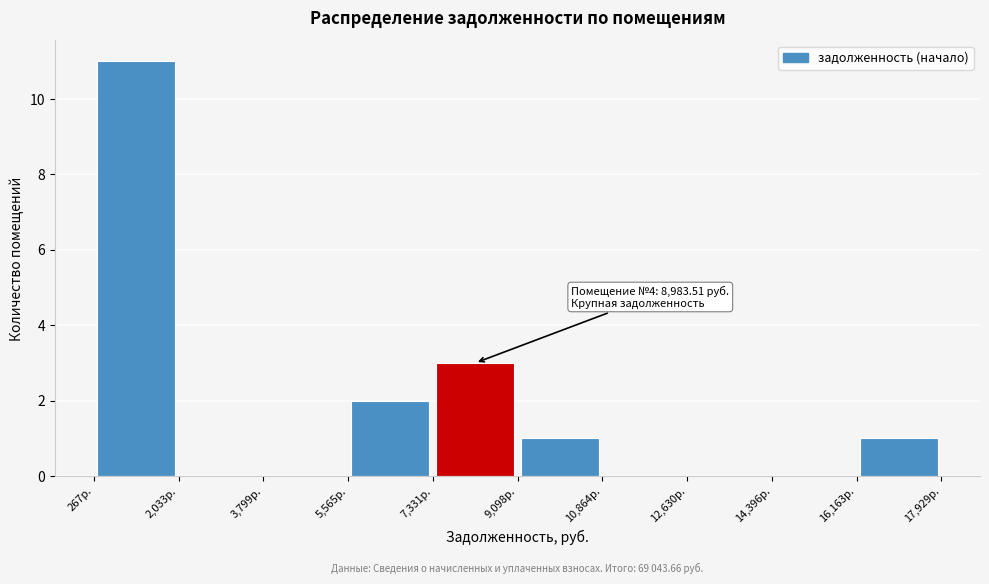

Over which range of the x-axis is the bar tallest?

200 to 2000